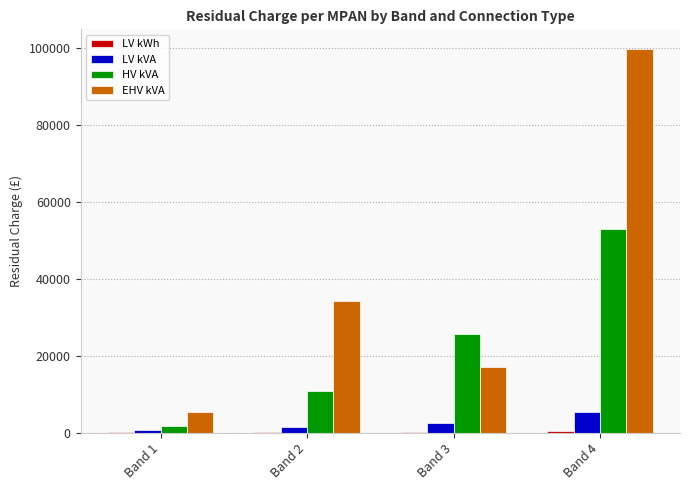

The value of EHV kVA at Band 2 is 34081.6. True or false?

True